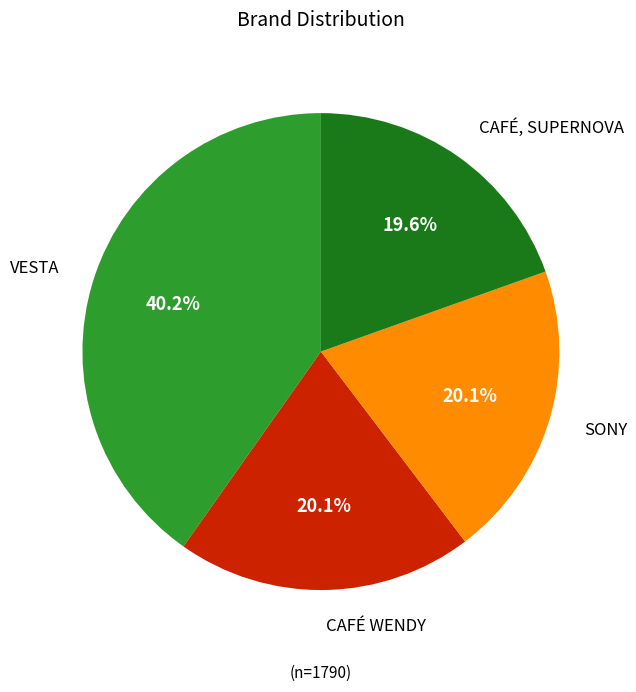

Between CAFÉ, SUPERNOVA and VESTA, which is larger?

VESTA